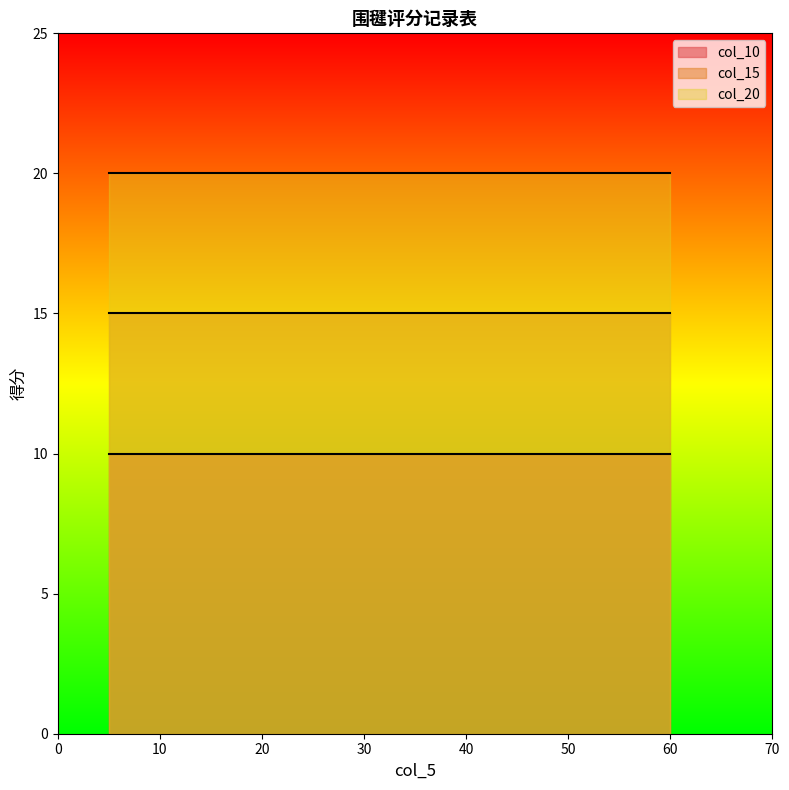

Where is col_15 nearest to the value 15?

5